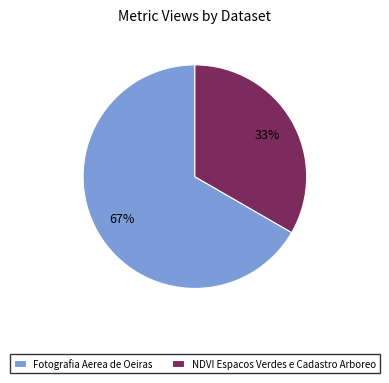

Do NDVI Espacos Verdes e Cadastro Arboreo and Fotografia Aerea de Oeiras together represent more than half of the pie?

Yes